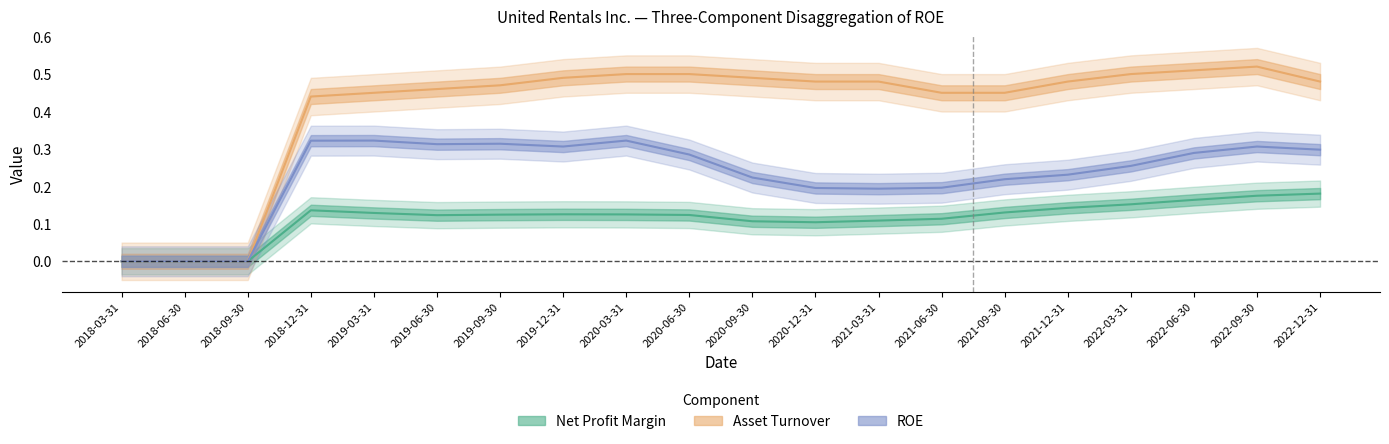

True or false: ROE has a value of 0.3 at 2022-03-31.

False